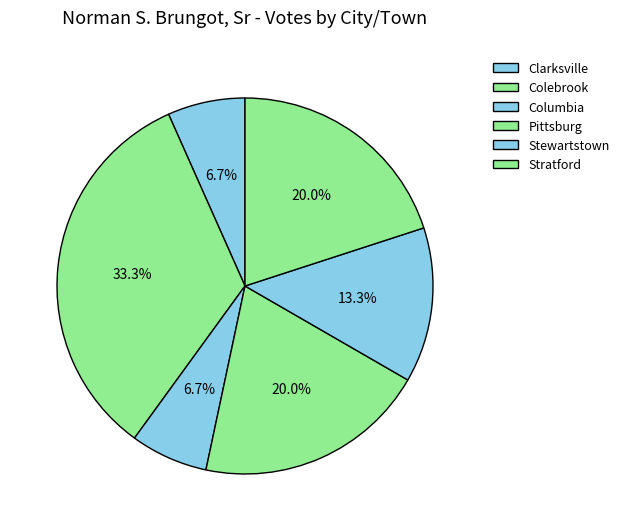

What portion of the pie excludes Colebrook?

66.7%